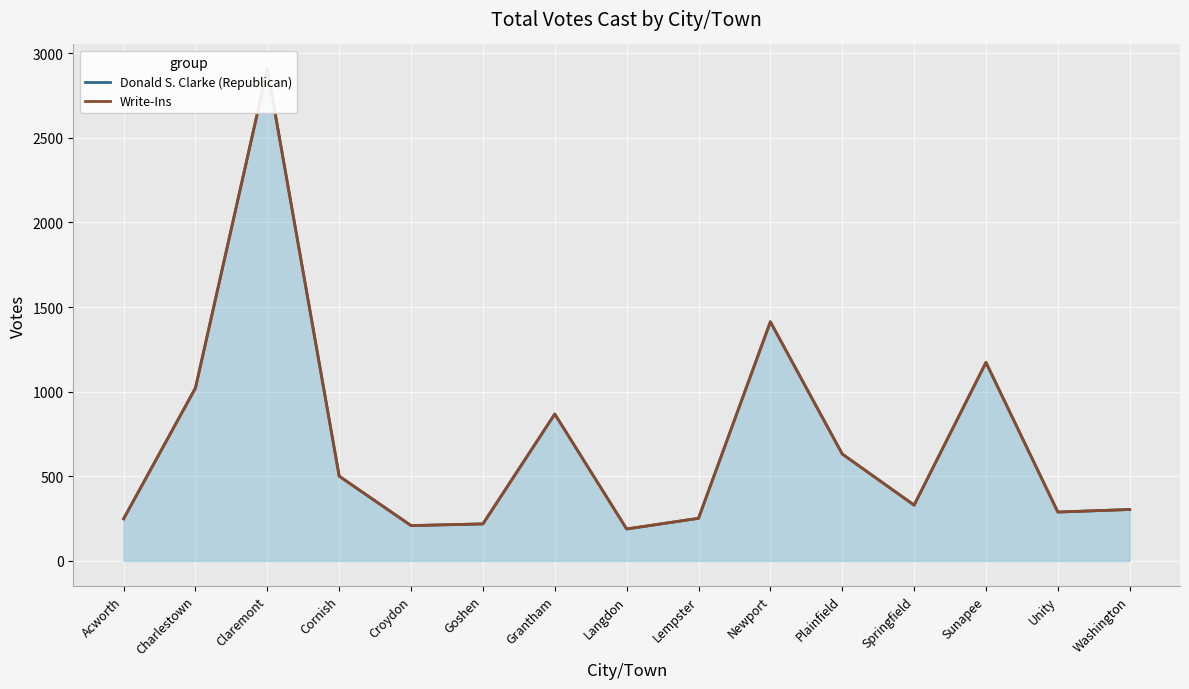

At which category does the chart reach its minimum across all series?

Langdon